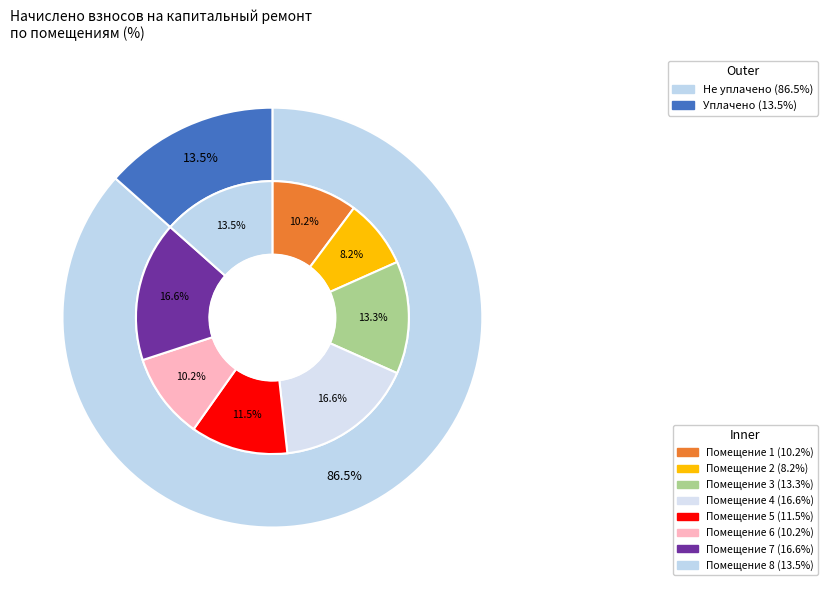

Do 5 and 7 together represent more than half of the pie?

No